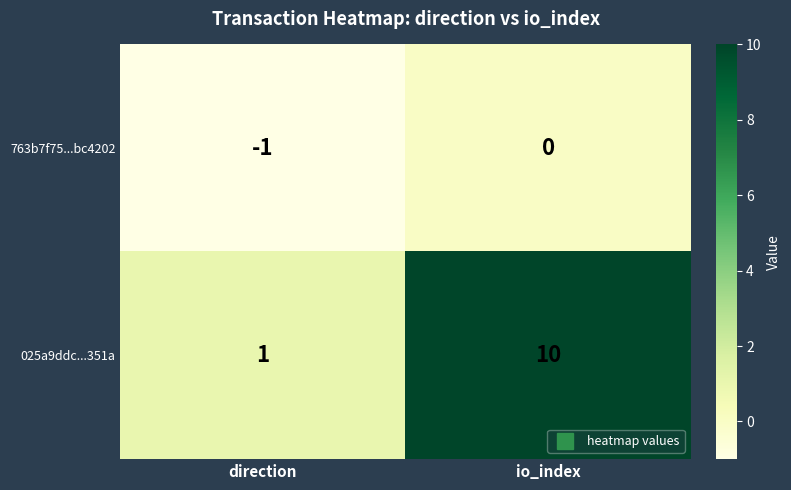

What is the smallest value displayed?

-1